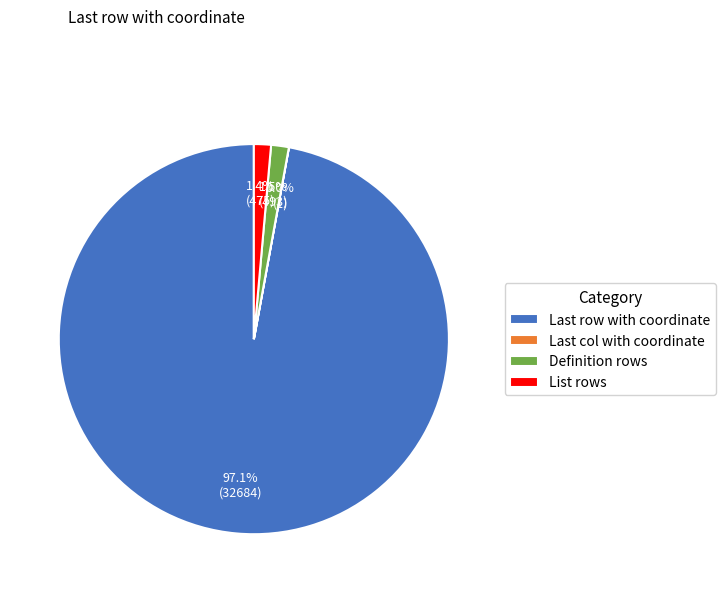

Is the sum of List rows and Definition rows greater than half?

No